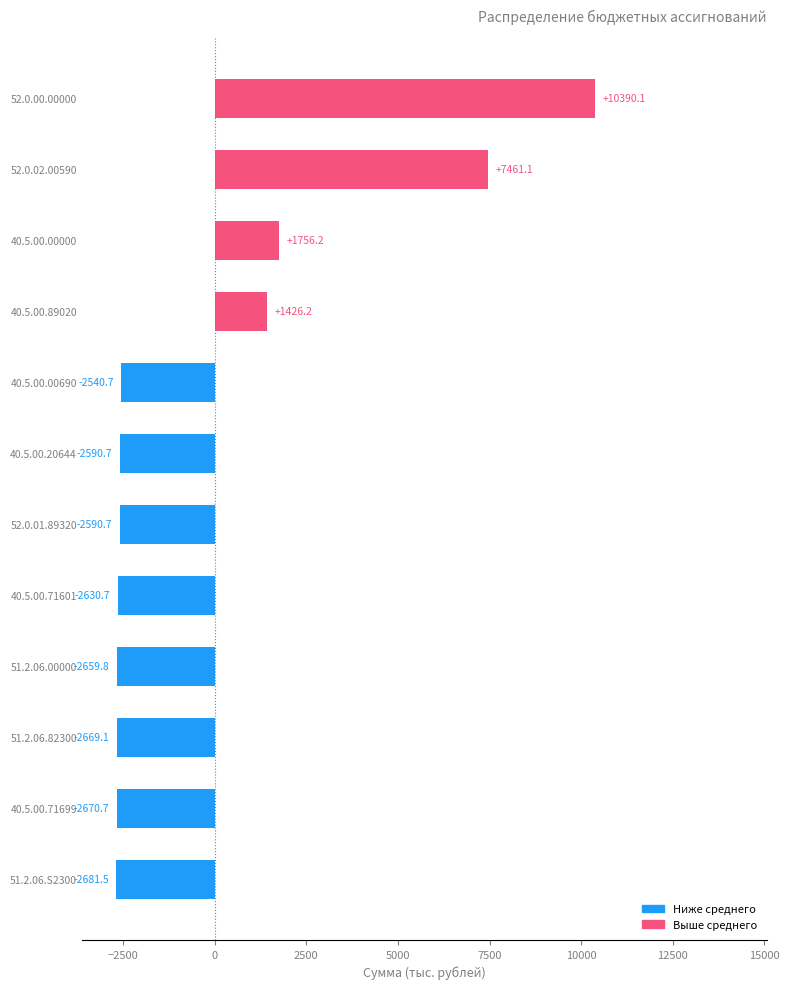

Is it true that the value at 40.5.00.00000 is 378.6?

False